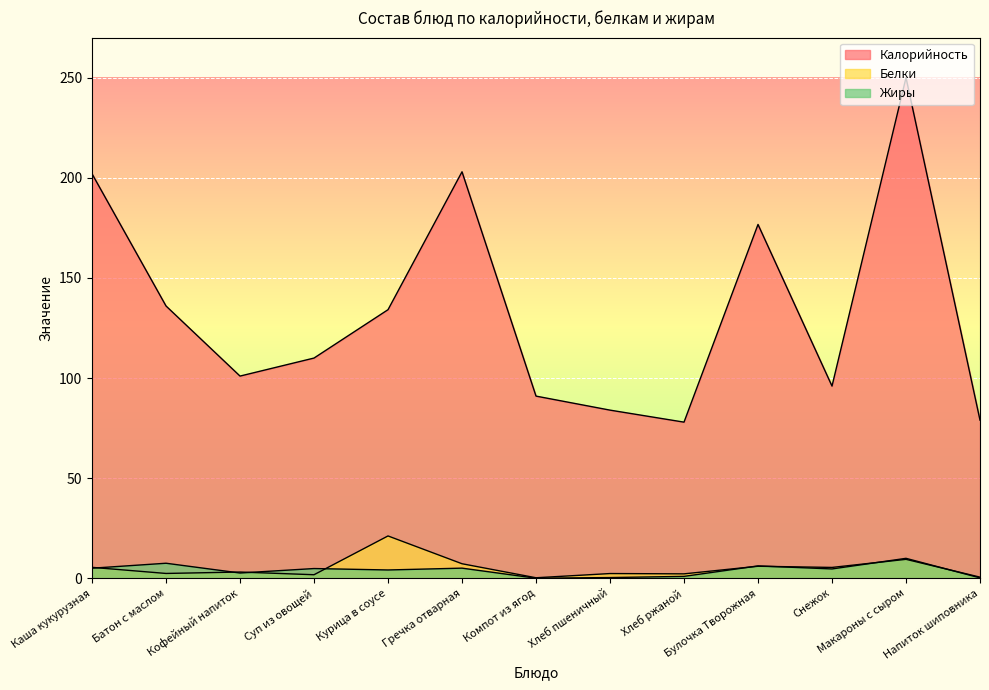

What is the sum of the Калорийность values at Гречка отварная and Кофейный напиток?

304.0